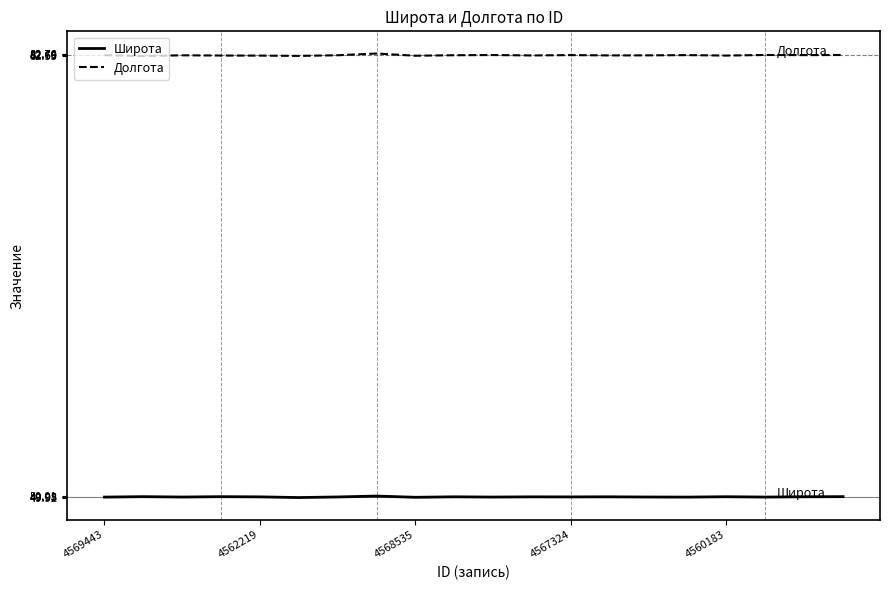

Which series has the widest spread of values?

Долгота